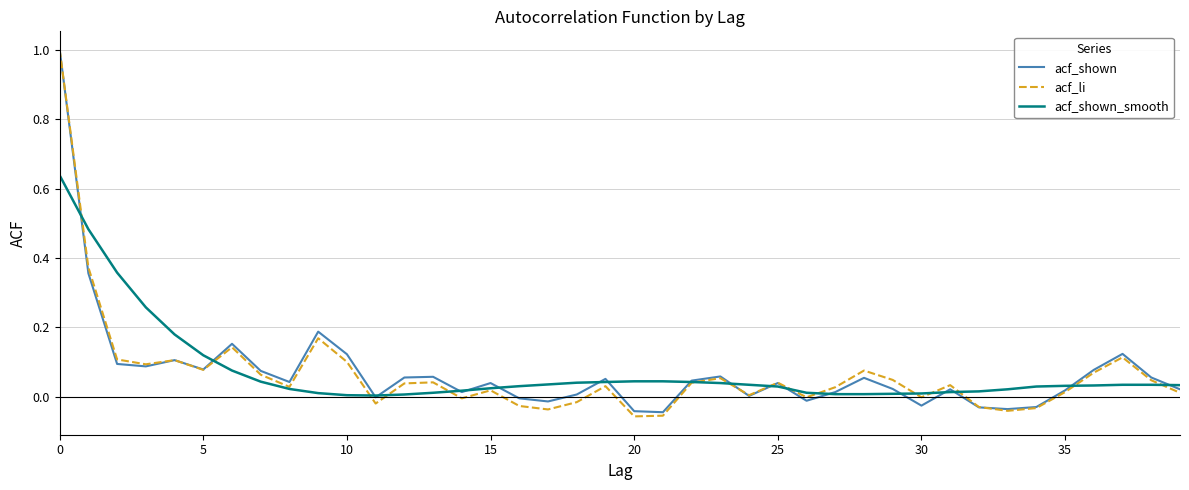

What is the highest value of the acf_li series?

1.0